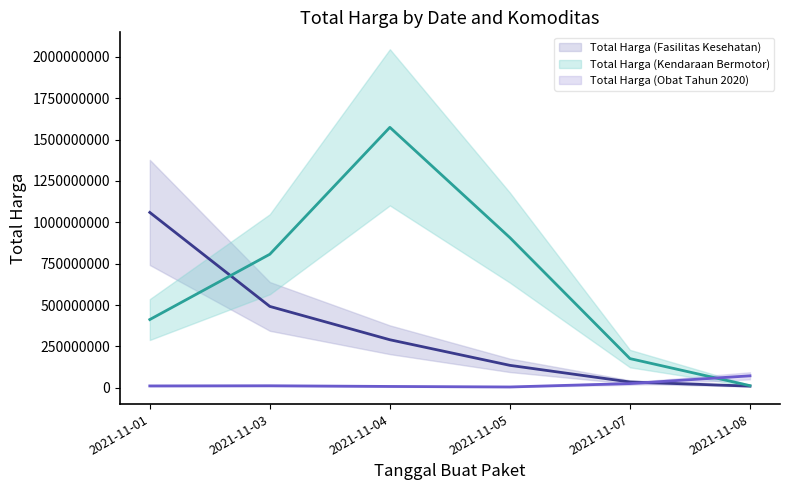

At 2021-11-01, list the series in order from largest to smallest.

Total Harga (Fasilitas Kesehatan), Total Harga (Kendaraan Bermotor), Total Harga (Obat Tahun 2020)